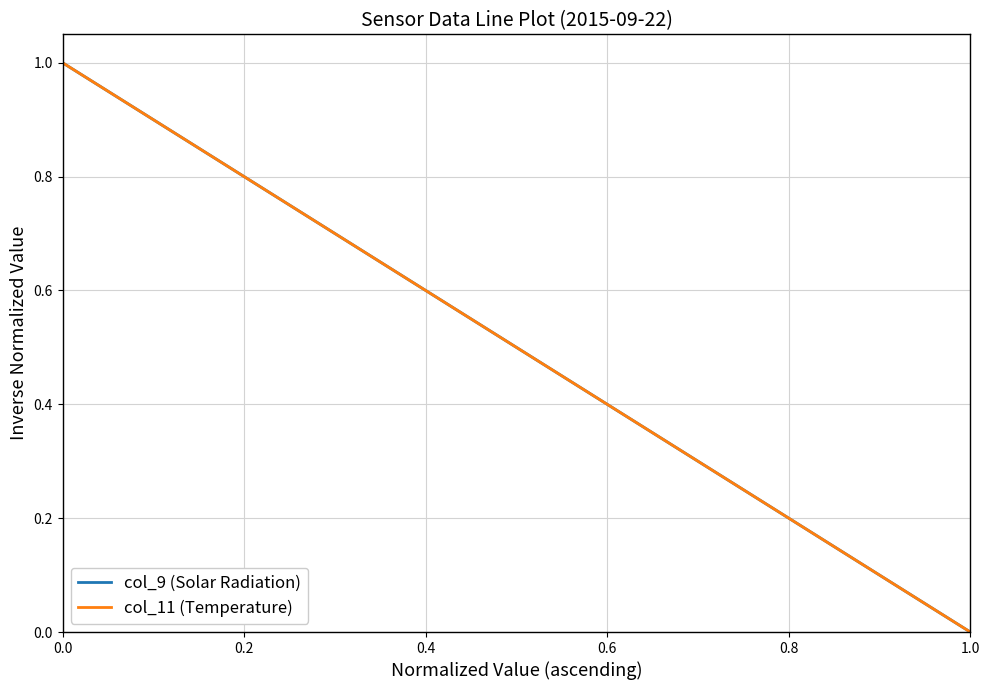

Does the chart have visible grid lines?

Yes